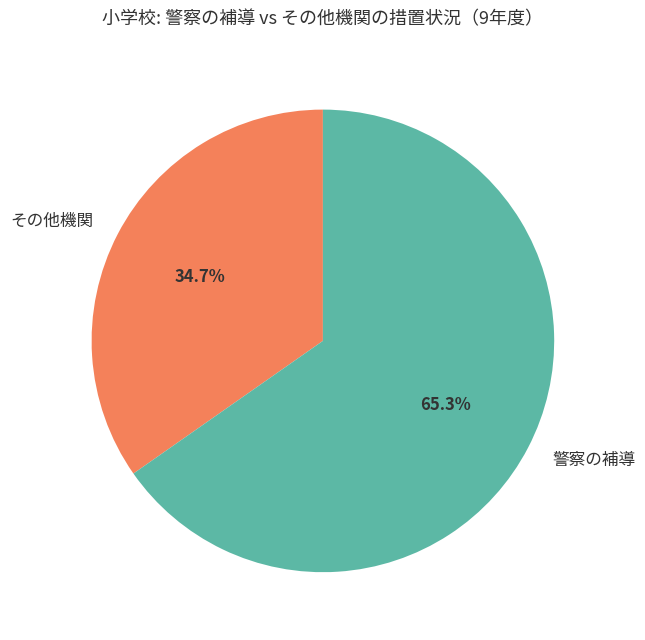

Does any single category account for the majority?

Yes